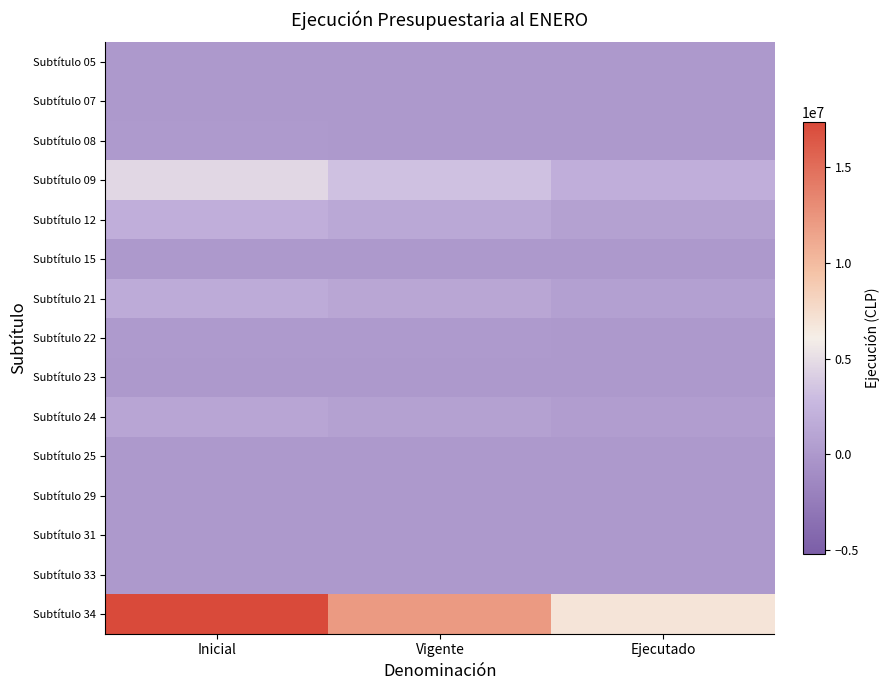

Count the number of categories in the chart.

3